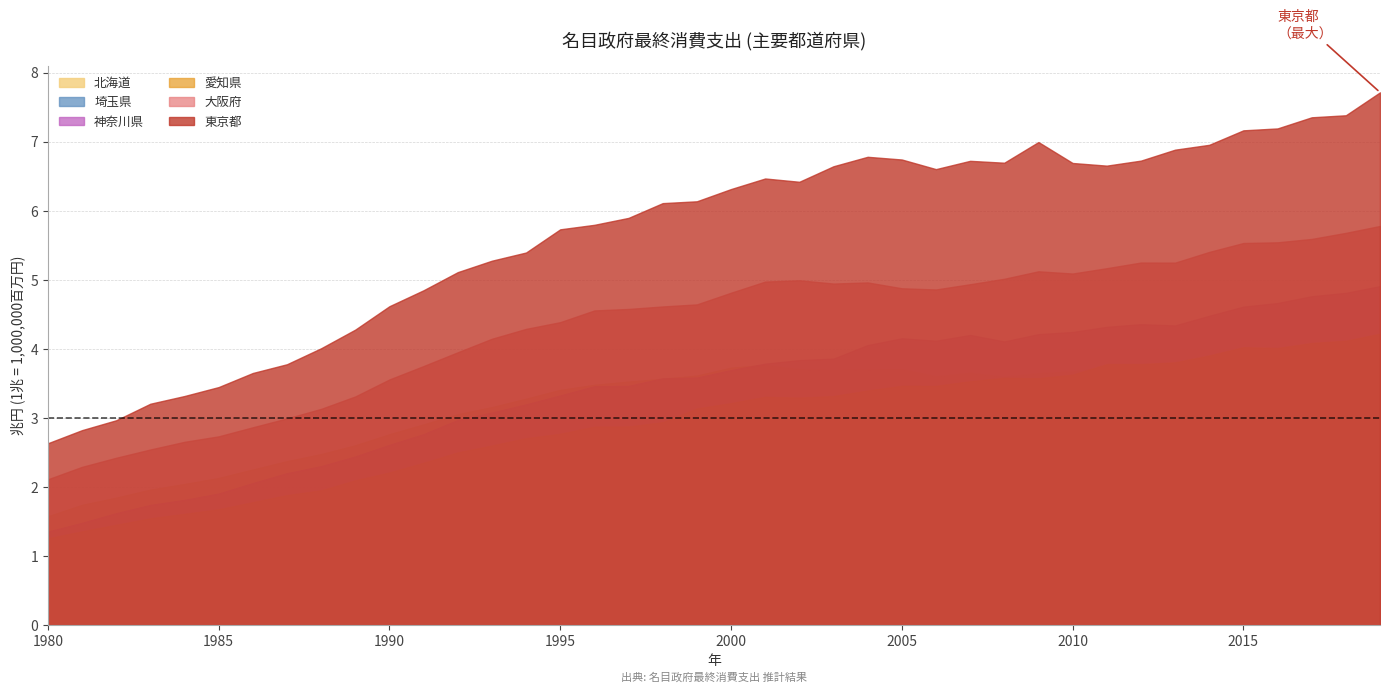

What is the difference between the second highest and second lowest values in the 東京都 series?

4.6